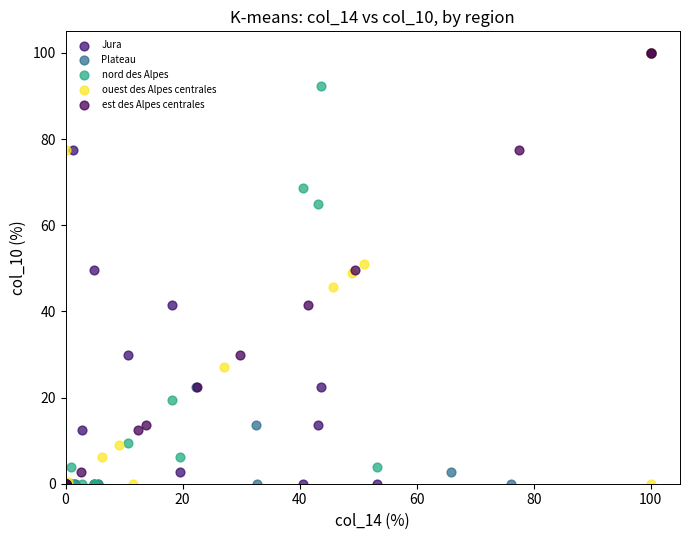

What are all the series names shown in the legend?

Jura, Plateau, nord des Alpes, ouest des Alpes centrales, est des Alpes centrales